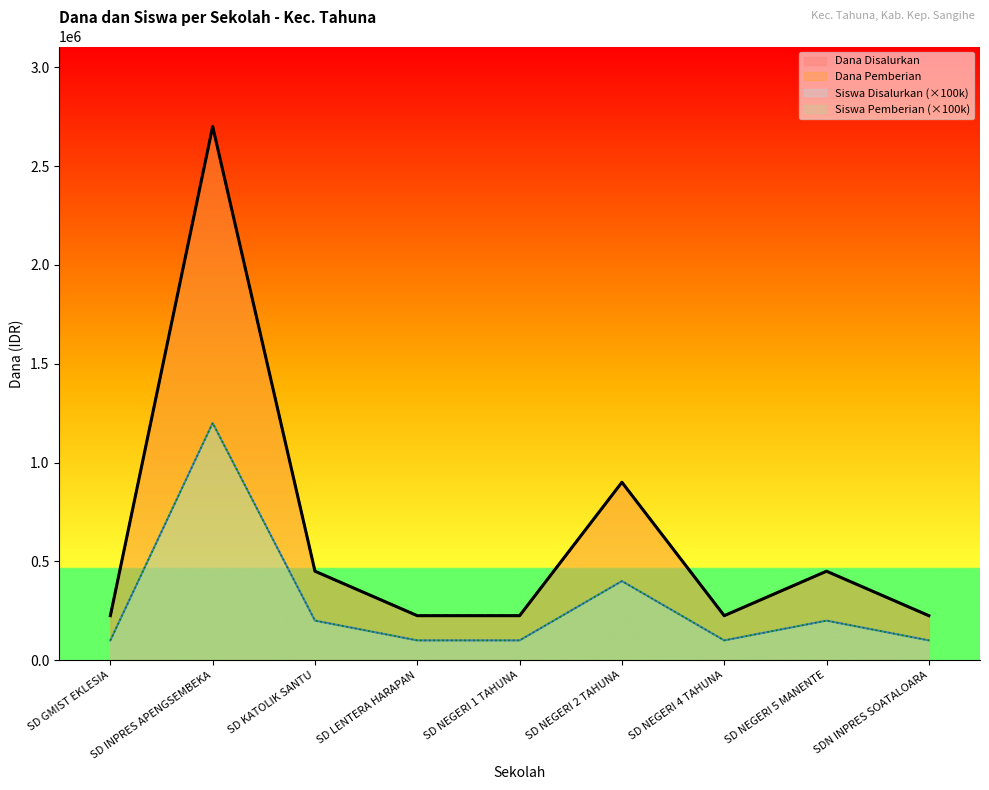

Reading left to right, list all the values displayed in this chart.

Dana Disalurkan: 225000	2700000	450000	225000	225000	900000	225000	450000	225000
Dana Pemberian: 225000	2700000	450000	225000	225000	900000	225000	450000	225000
Siswa Disalurkan: 100000	1200000	200000	100000	100000	400000	100000	200000	100000
Siswa Pemberian: 100000	1200000	200000	100000	100000	400000	100000	200000	100000